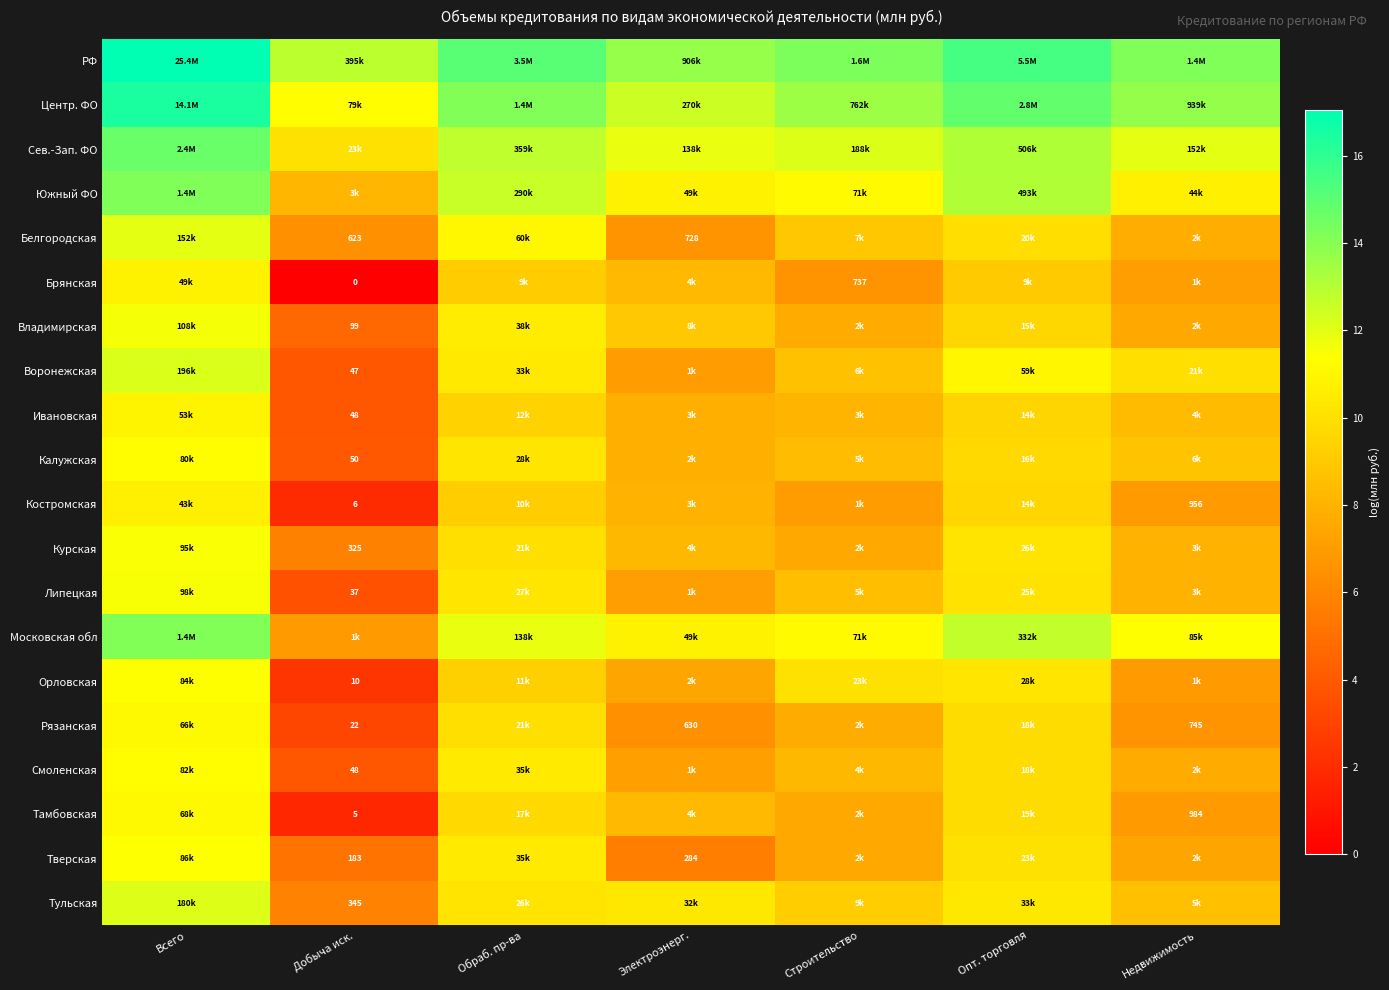

How many values in the Брянская series exceed 8?

4